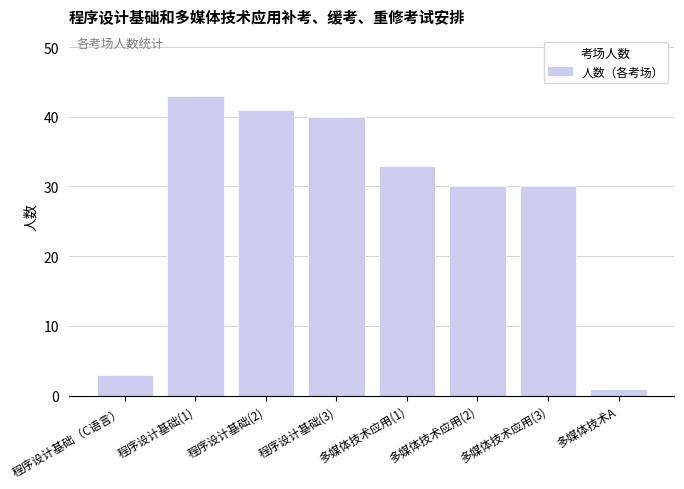

Is it true that the value at 多媒体技术应用(3) is 30?

True